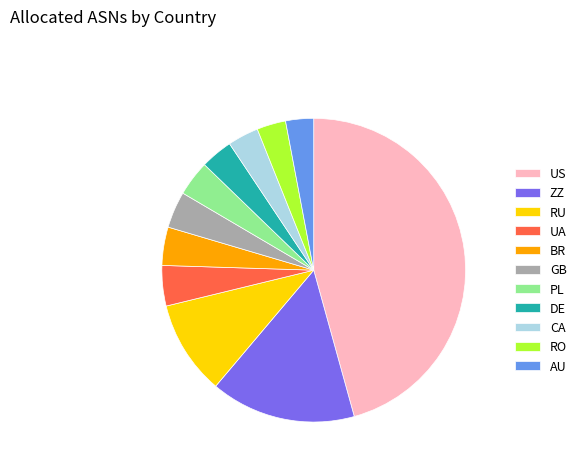

Which category has the biggest portion of the pie?

US